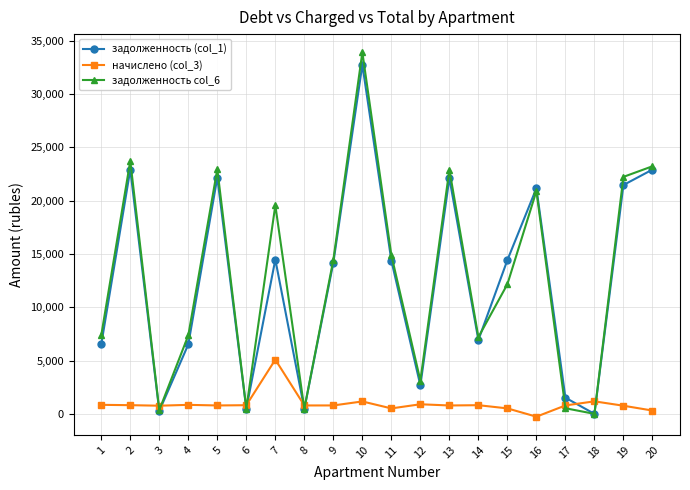

What is the total value across all series at 18?

1175.1